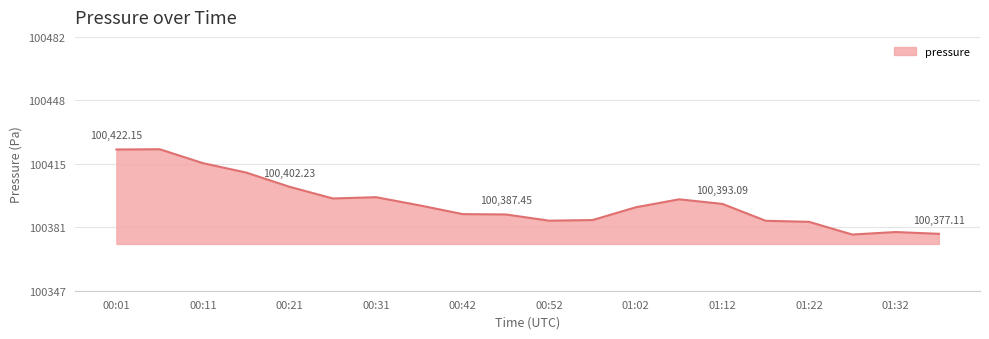

What is the difference between the maximum and minimum values?

45.6